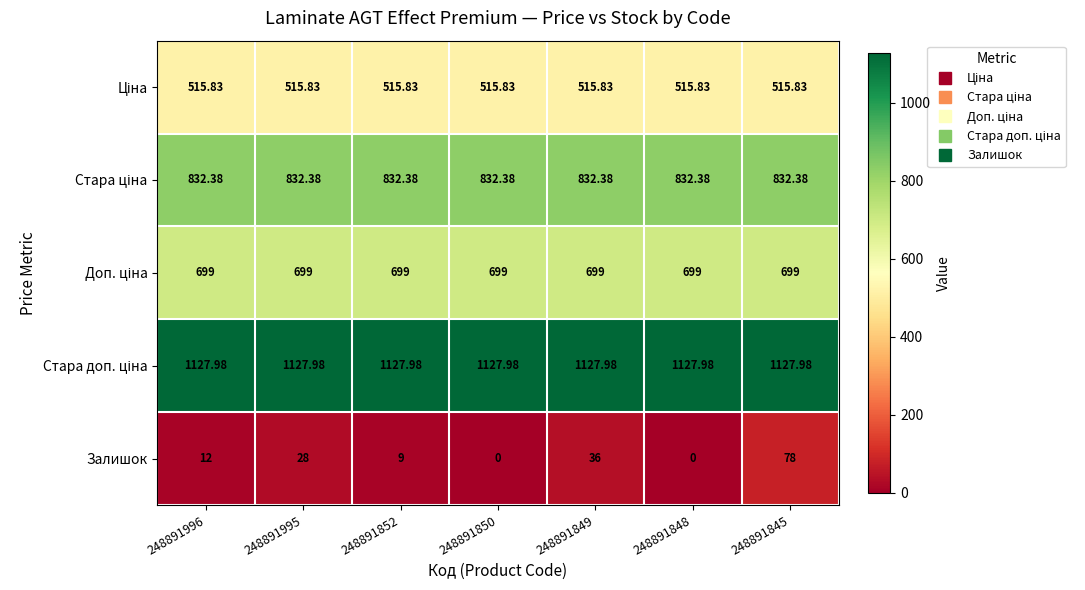

Which series has the widest spread of values?

Залишок